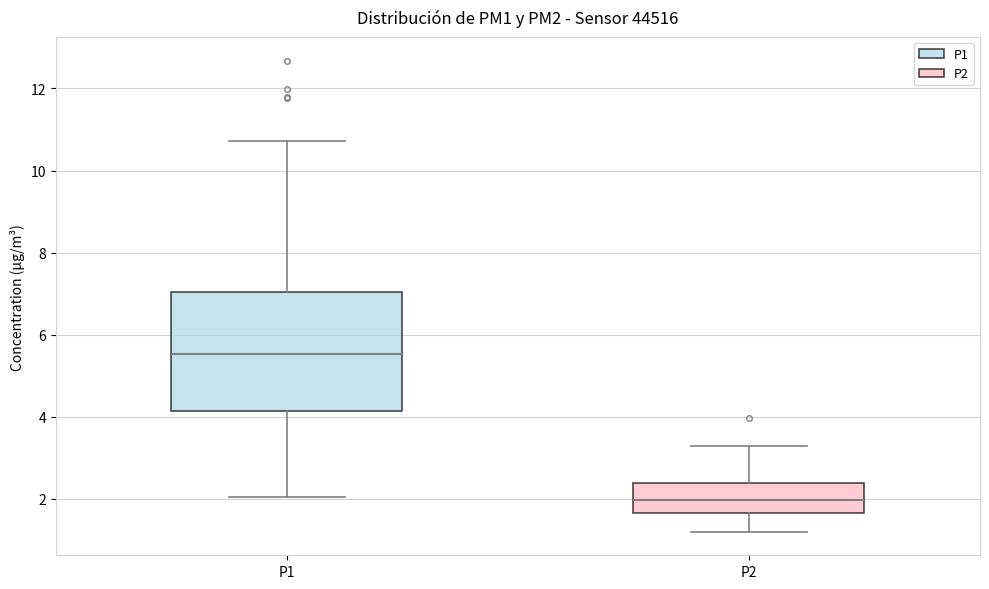

Where is the upper edge of the box for P1 on the y-axis? The values are not printed on the chart, so give them approximately, as read against the axis.

7.0